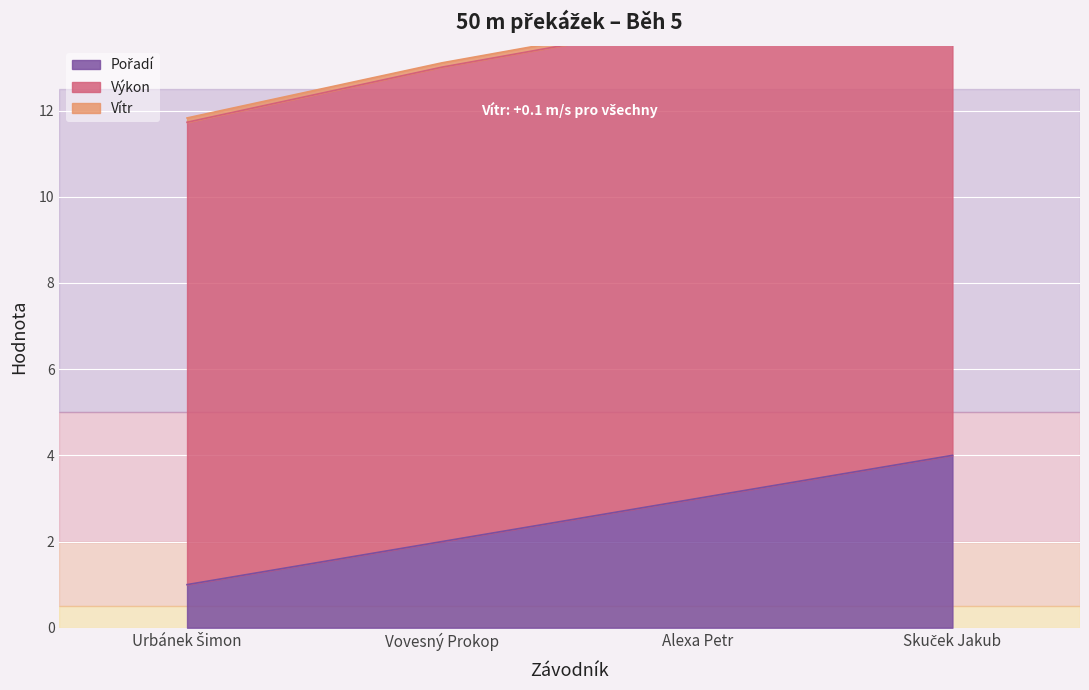

True or false: Pořadí has more than 0 interior local peaks.

False